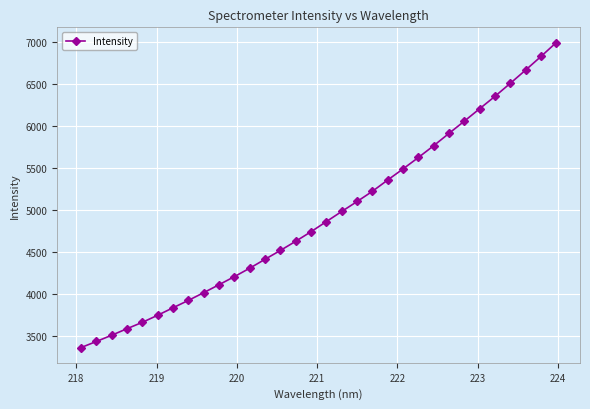

What is the smallest value displayed?

3368.3